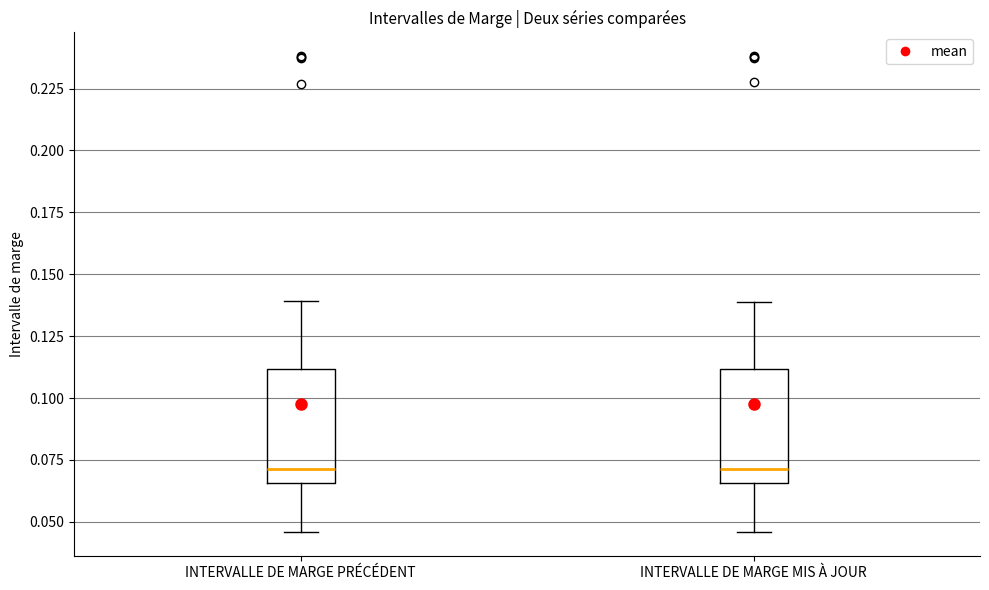

Where does the upper whisker of the box for INTERVALLE DE MARGE PRÉCÉDENT end on the y-axis? The values are not printed on the chart, so give them approximately, as read against the axis.

0.140